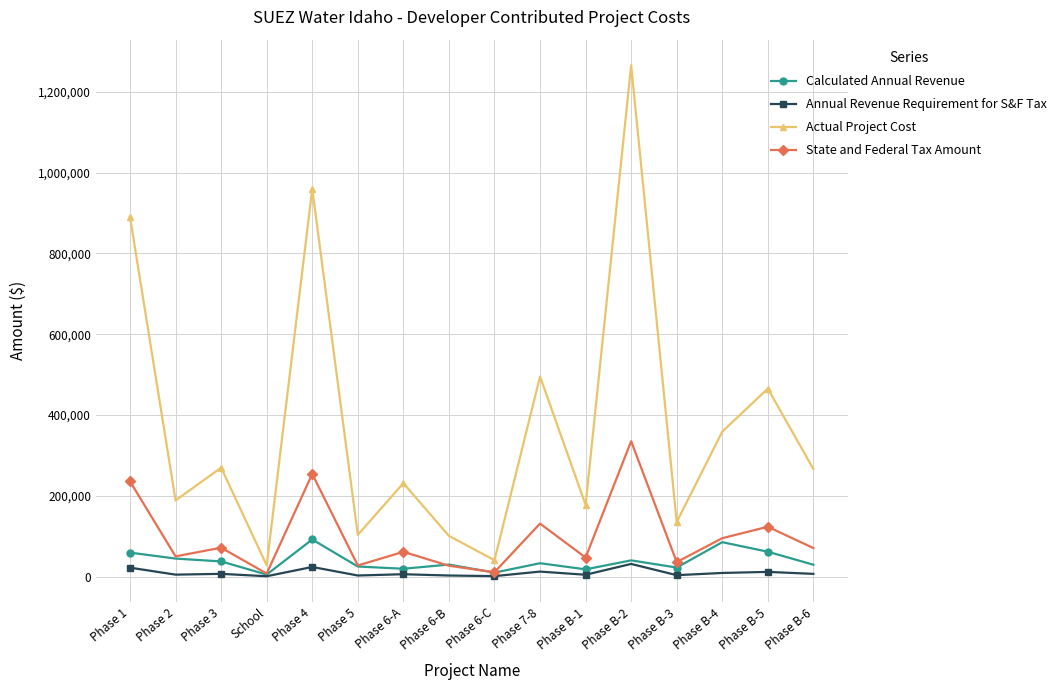

The value of State and Federal Tax Amount at Phase B-5 is 218927.2. True or false?

False